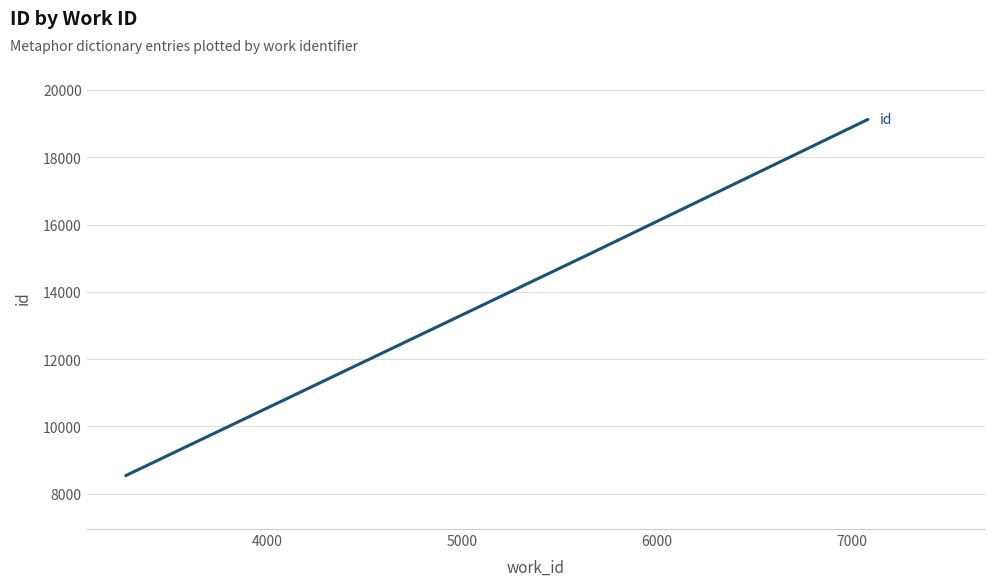

What is the minimum value shown in the chart?

8539